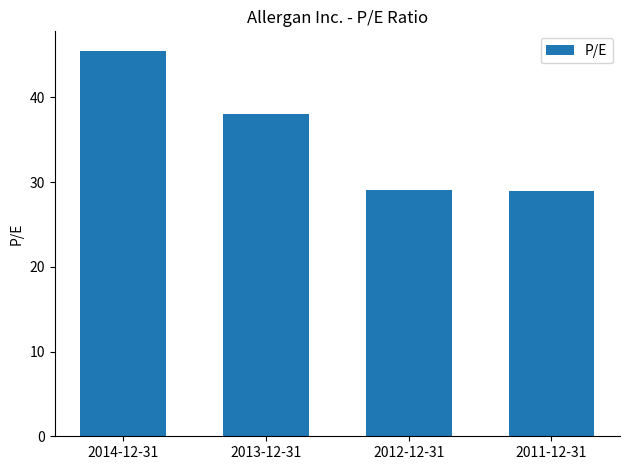

What value does the data have at 2011-12-31?

28.9